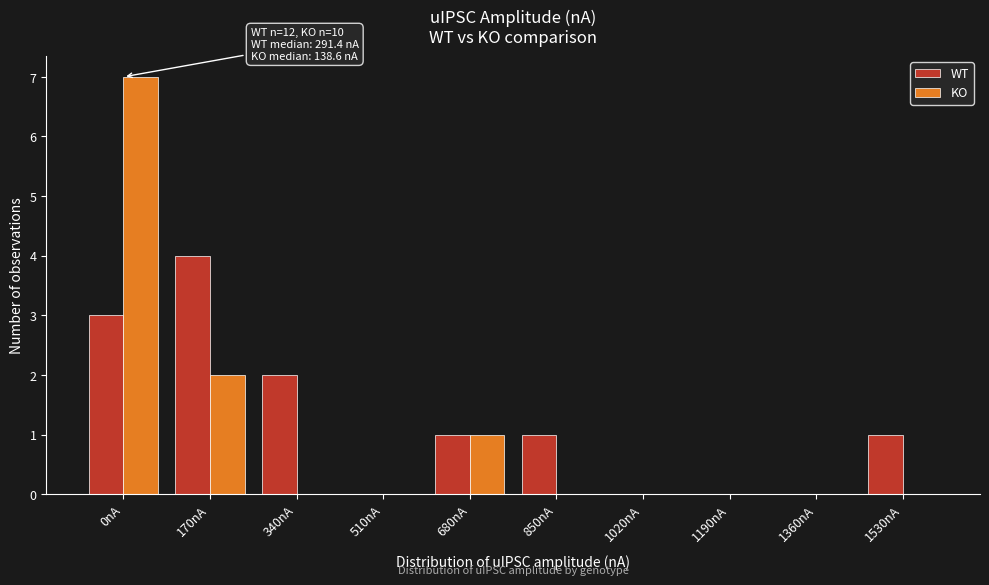

Reading left to right, what are all the values shown in this chart?

WT: 0nA=3	170nA=4	340nA=2	510nA=0	680nA=1	850nA=1	1020nA=0	1190nA=0	1360nA=0	1530nA=1
KO: 0nA=7	170nA=2	340nA=0	510nA=0	680nA=1	850nA=0	1020nA=0	1190nA=0	1360nA=0	1530nA=0